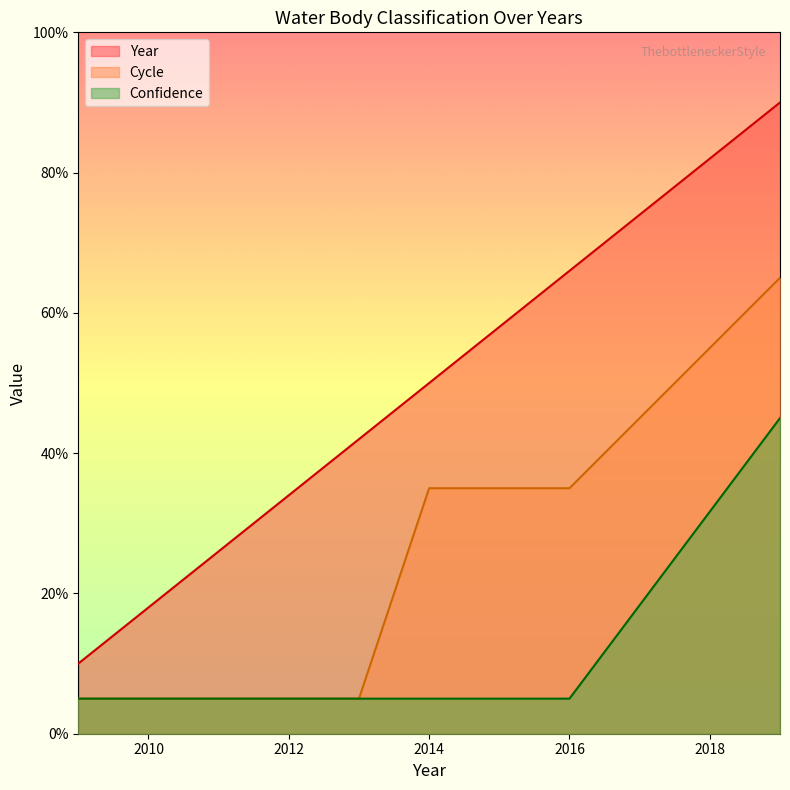

Which series has the largest range (max minus min)?

Year